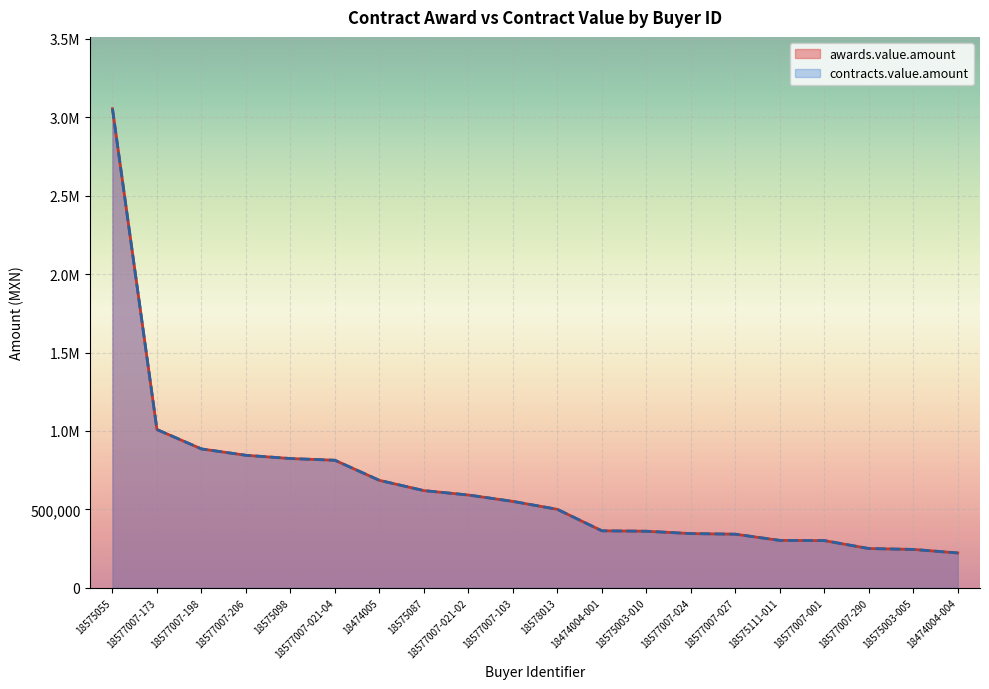

Which series has the largest range (max minus min)?

awards.value.amount